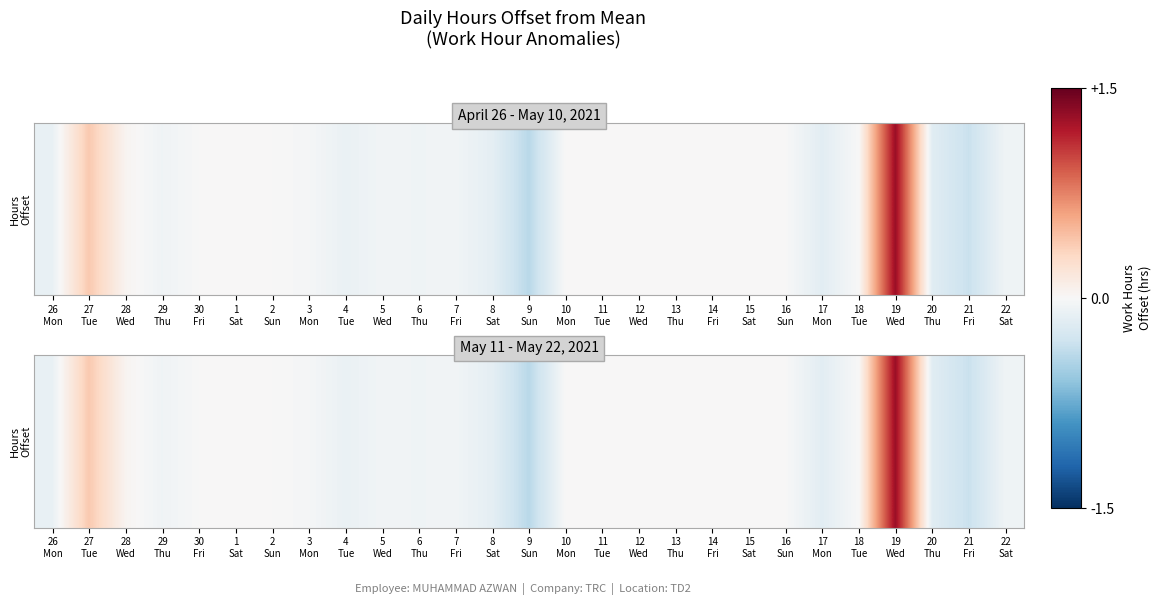

Between 26
Mon and 19
Wed, which is larger?

19
Wed